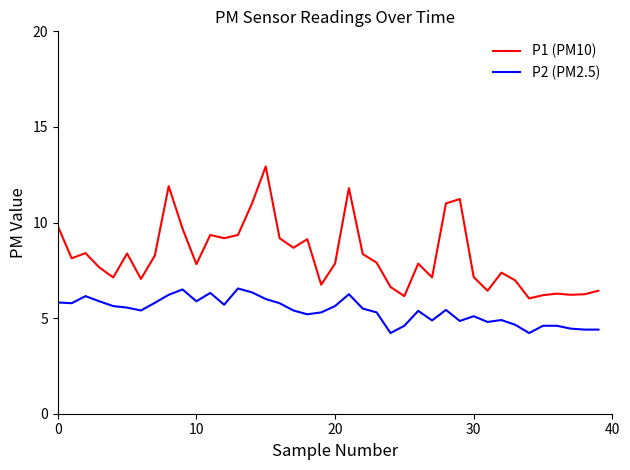

True or false: P1 (PM10) and P2 (PM2.5) cross at least once.

False